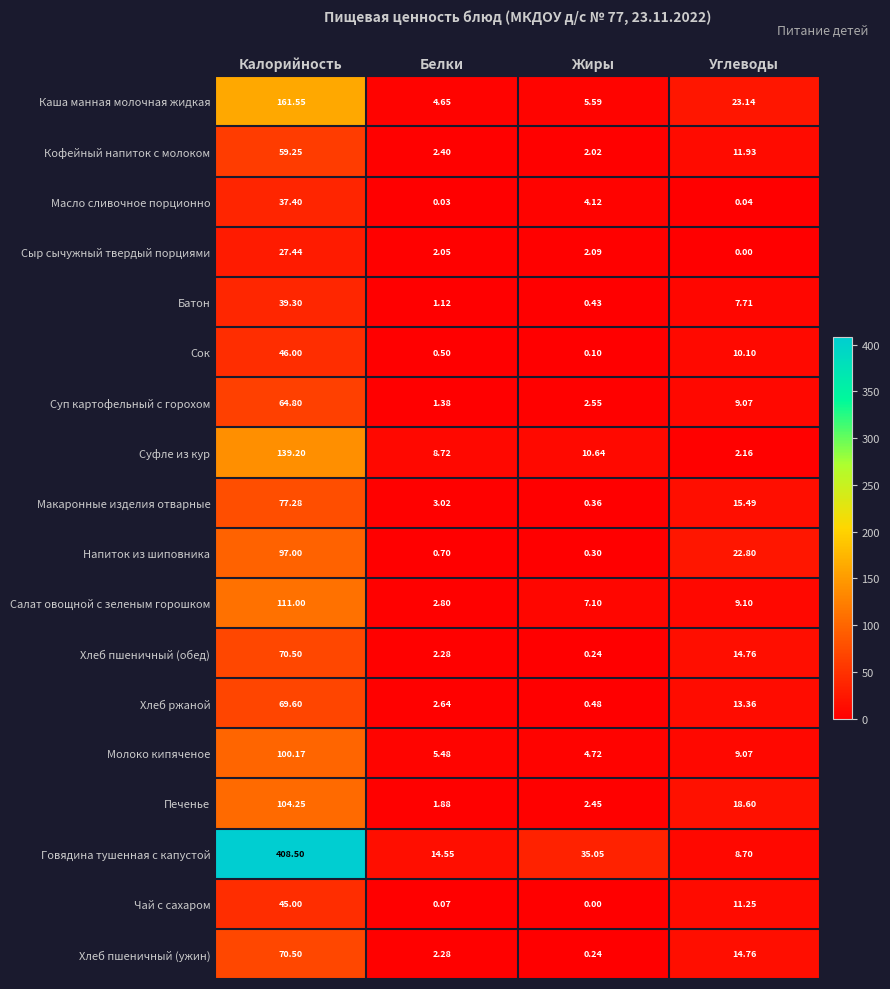

List the labels in order of Печенье value, largest first.

Калорийность, Углеводы, Жиры, Белки